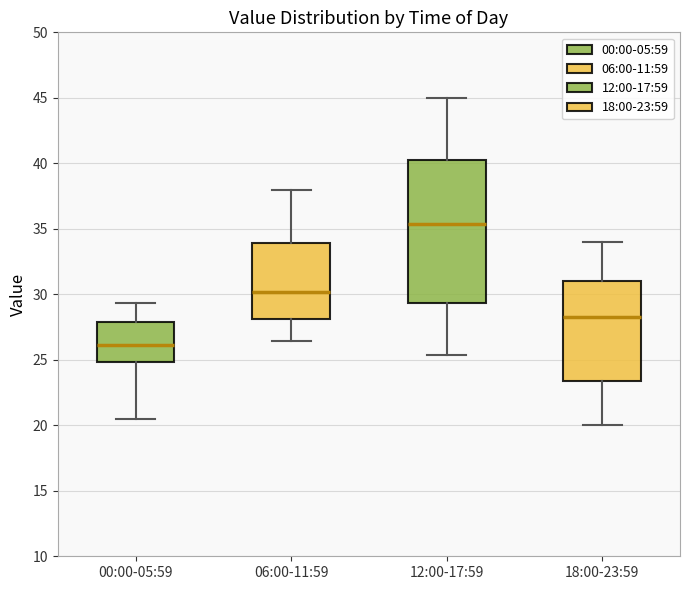

Where does the upper whisker of the box for 00:00-05:59 end on the y-axis? The values are not printed on the chart, so give them approximately, as read against the axis.

29.5